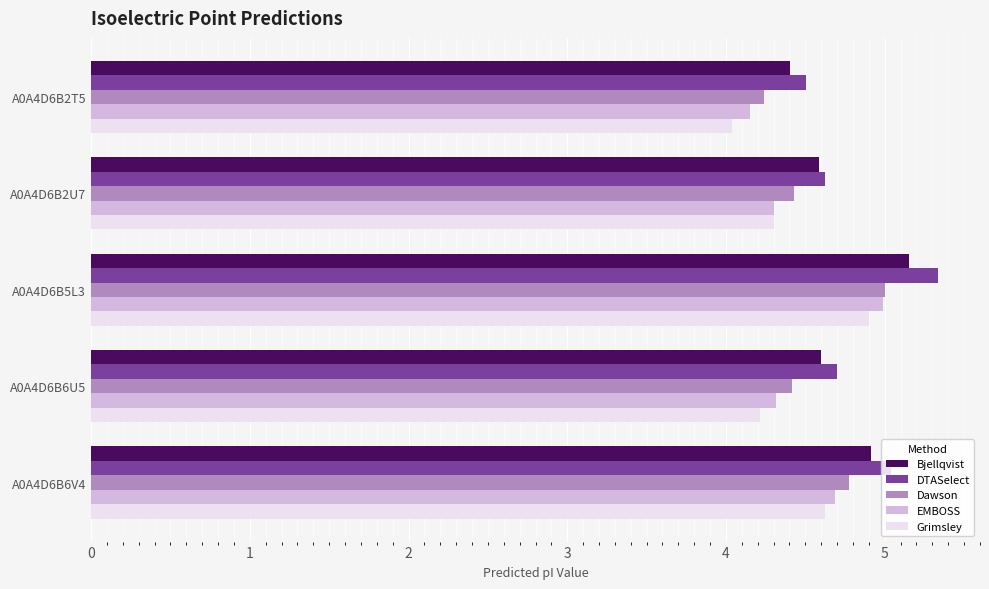

What is the minimum value shown in the chart?

4.0